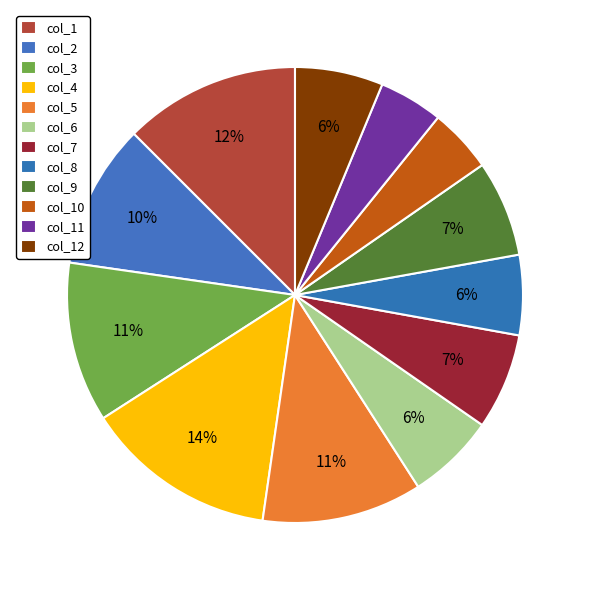

How many slices are in this pie chart?

12